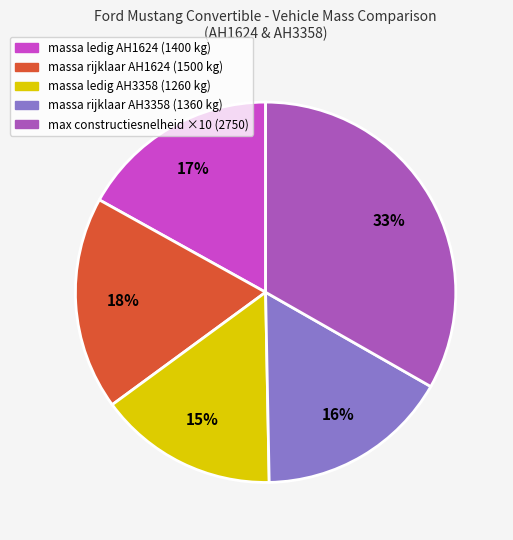

Which has a higher value, massa ledig AH3358 (1260 kg) or max constructiesnelheid ×10 (2750)?

max constructiesnelheid ×10 (2750)